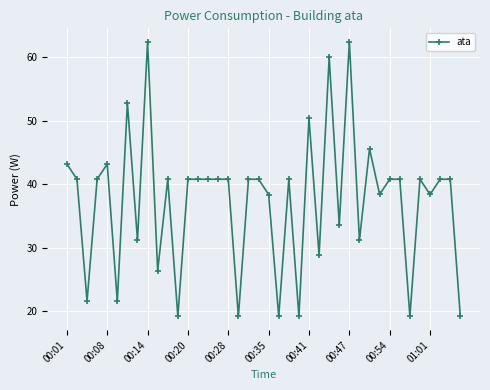

True or false: the data has more than 0 interior local peaks.

True